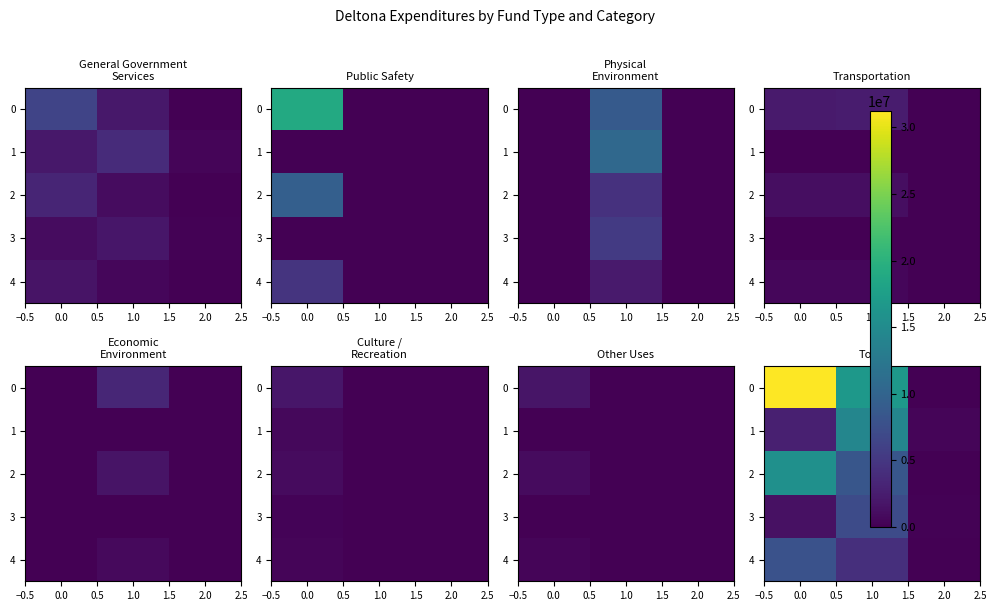

What is the lowest value of the 1 series?

484971.0